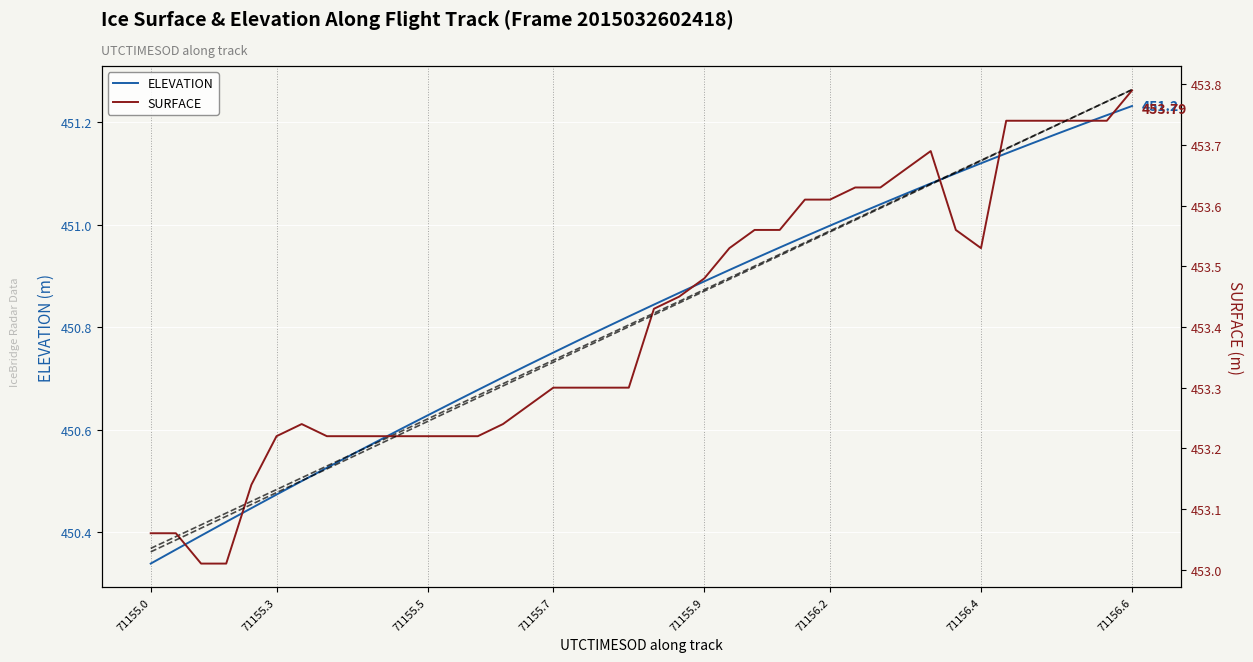

Reading left to right, extract all data points from this chart.

ELEVATION: 450.3	450.4	450.4	450.4	450.4	450.5	450.5	450.5	450.6	450.6	450.6	450.6	450.7	450.7	450.7	450.7	450.8	450.8	450.8	450.8	450.8	450.9	450.9	450.9	450.9	451.0	451.0	451.0	451.0	451.0	451.1	451.1	451.1	451.1	451.1	451.2	451.2	451.2	451.2	451.2
ELEVATION trend: 450.4	450.4	450.4	450.4	450.5	450.5	450.5	450.5	450.6	450.6	450.6	450.6	450.6	450.7	450.7	450.7	450.7	450.8	450.8	450.8	450.8	450.9	450.9	450.9	450.9	450.9	451.0	451.0	451.0	451.0	451.1	451.1	451.1	451.1	451.1	451.2	451.2	451.2	451.2	451.3
SURFACE: 453.1	453.1	453.0	453.0	453.1	453.2	453.2	453.2	453.2	453.2	453.2	453.2	453.2	453.2	453.2	453.3	453.3	453.3	453.3	453.3	453.4	453.4	453.5	453.5	453.6	453.6	453.6	453.6	453.6	453.6	453.7	453.7	453.6	453.5	453.7	453.7	453.7	453.7	453.7	453.8
SURFACE trend: 453.0	453.0	453.1	453.1	453.1	453.1	453.1	453.2	453.2	453.2	453.2	453.2	453.3	453.3	453.3	453.3	453.3	453.4	453.4	453.4	453.4	453.4	453.5	453.5	453.5	453.5	453.5	453.6	453.6	453.6	453.6	453.6	453.7	453.7	453.7	453.7	453.7	453.8	453.8	453.8